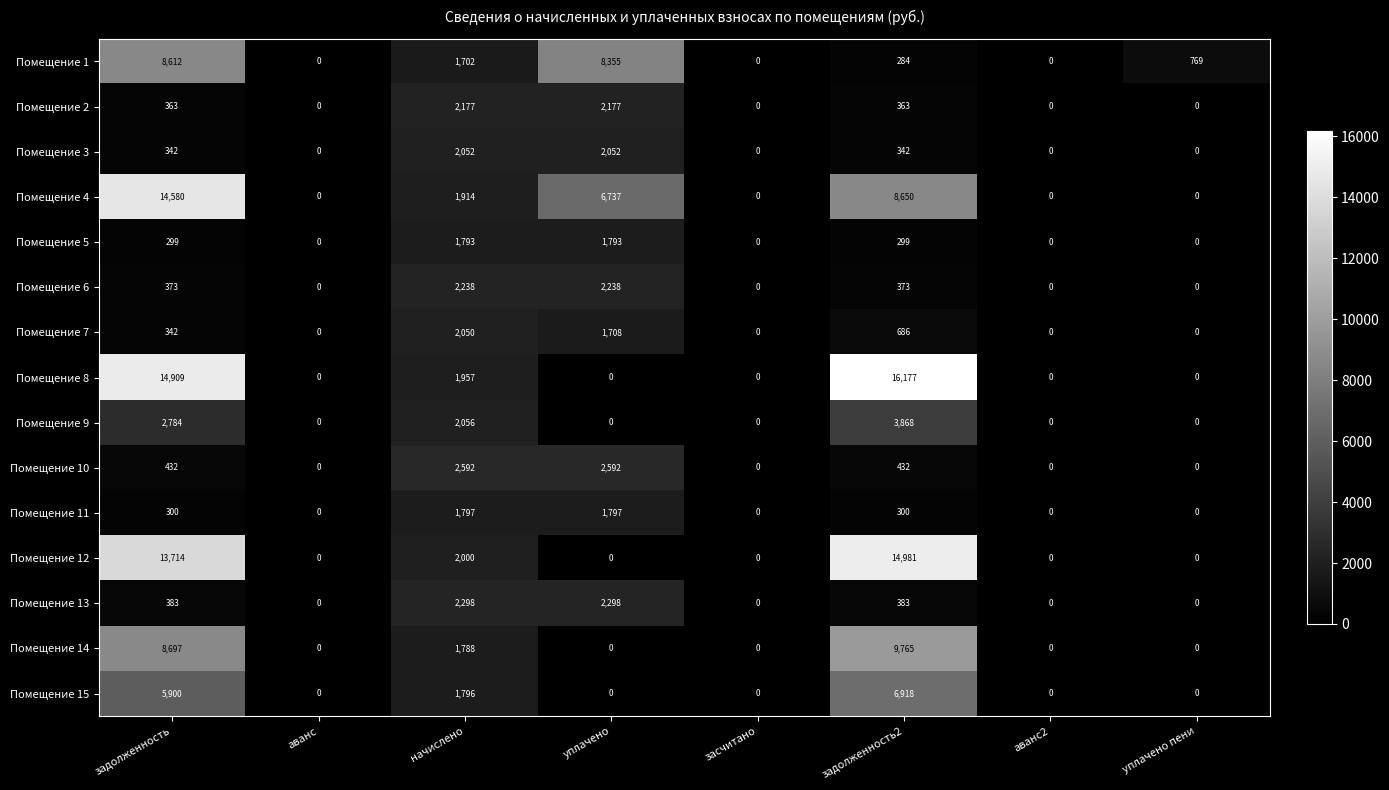

Rank the series by their maximum value, from lowest to highest.

Помещение 5, Помещение 11, Помещение 7, Помещение 3, Помещение 2, Помещение 6, Помещение 13, Помещение 10, Помещение 9, Помещение 15, Помещение 1, Помещение 14, Помещение 4, Помещение 12, Помещение 8